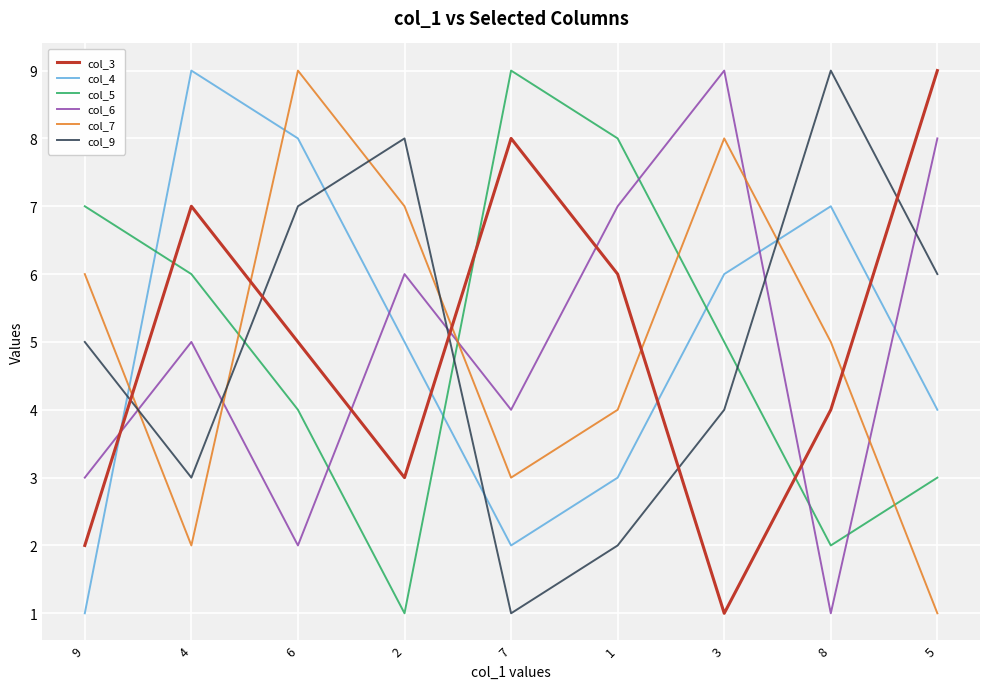

True or false: col_9 has more than 1 interior local peaks.

True